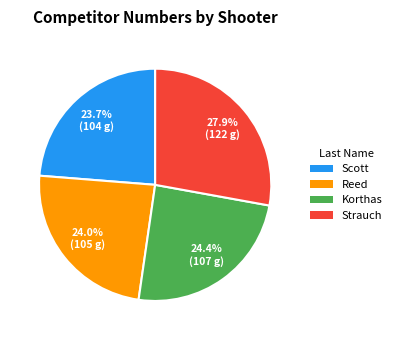

Does 24.0% (105 g) represent more than half of the total?

No